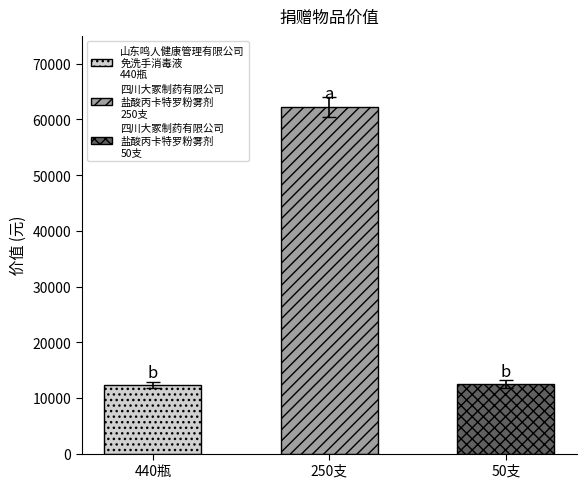

What is the minimum value shown in the chart?

12320